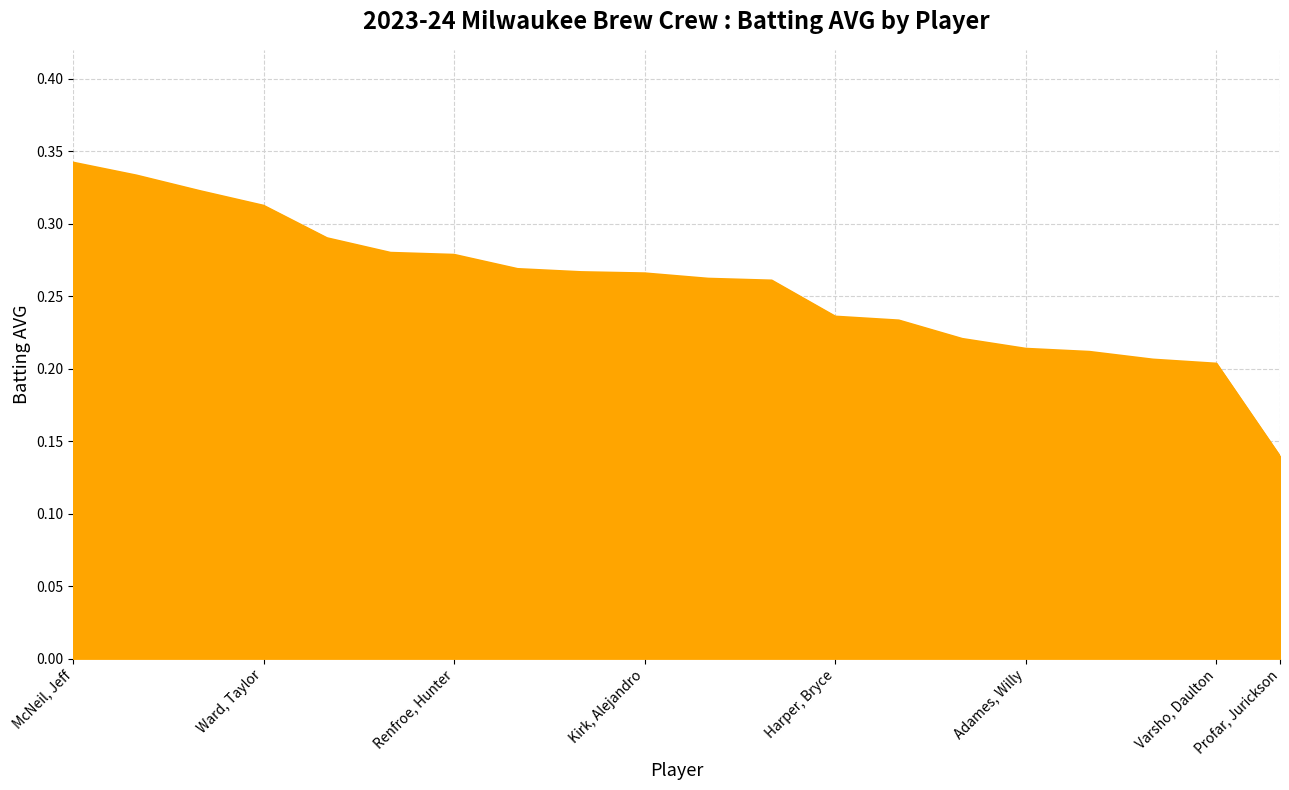

At which category does the chart reach its minimum across all series?

Profar, Jurickson